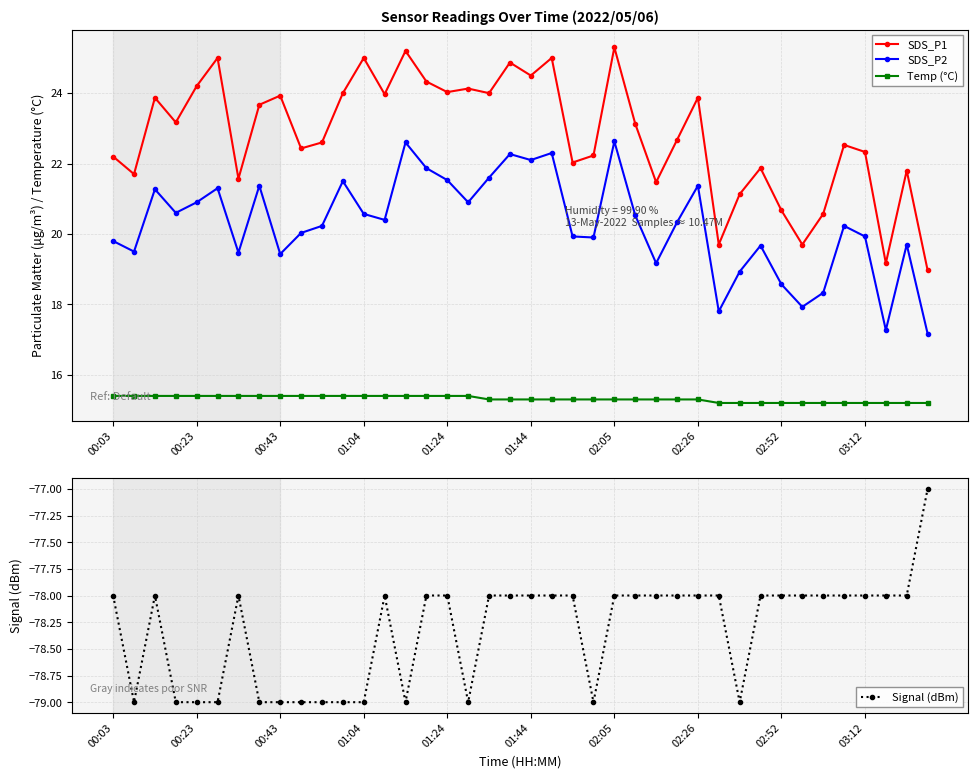

True or false: Temp (°C) and SDS_P2 intersect in this chart.

False